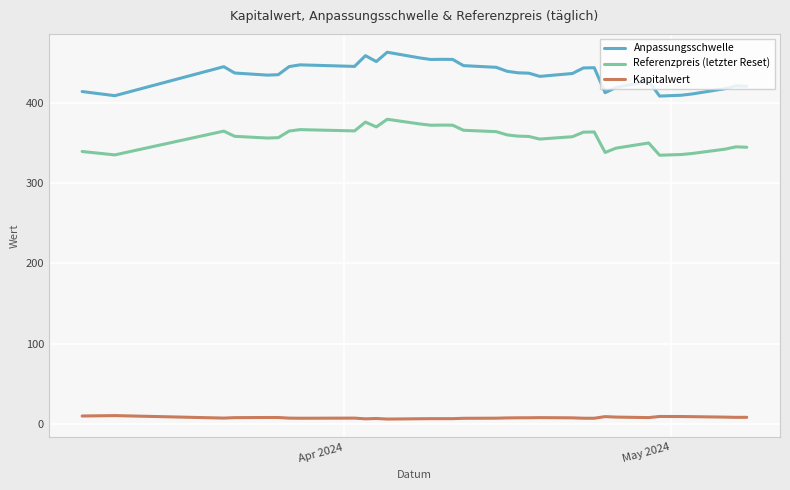

True or false: Referenzpreis (letzter Reset) and Anpassungsschwelle cross at least once.

False